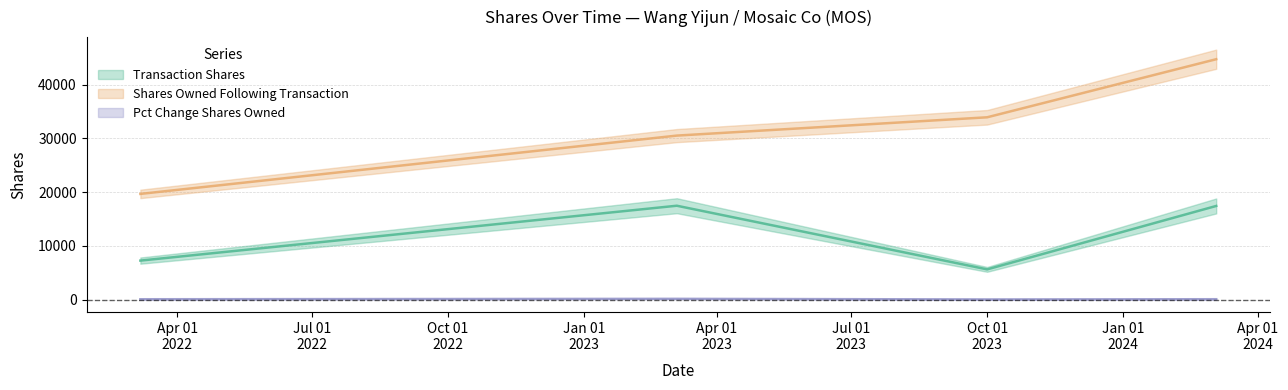

What is the total value across all series at 2023-03-05?

48146